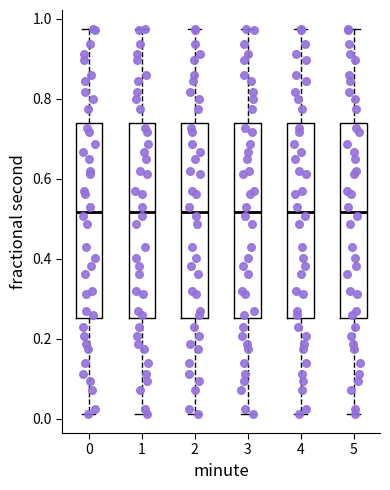

Reading left to right, transcribe this box plot: for each box, give where its median line is, the range the box spans, and where its two whiskers end, as read against the y-axis. The values are not printed on the chart, so give them approximately, as read against the axis.

0: median 0.52, box 0.26 to 0.74, whiskers 0.02 to 0.98
1: median 0.52, box 0.26 to 0.74, whiskers 0.02 to 0.98
2: median 0.52, box 0.26 to 0.74, whiskers 0.02 to 0.98
3: median 0.52, box 0.26 to 0.74, whiskers 0.02 to 0.98
4: median 0.52, box 0.26 to 0.74, whiskers 0.02 to 0.98
5: median 0.52, box 0.26 to 0.74, whiskers 0.02 to 0.98